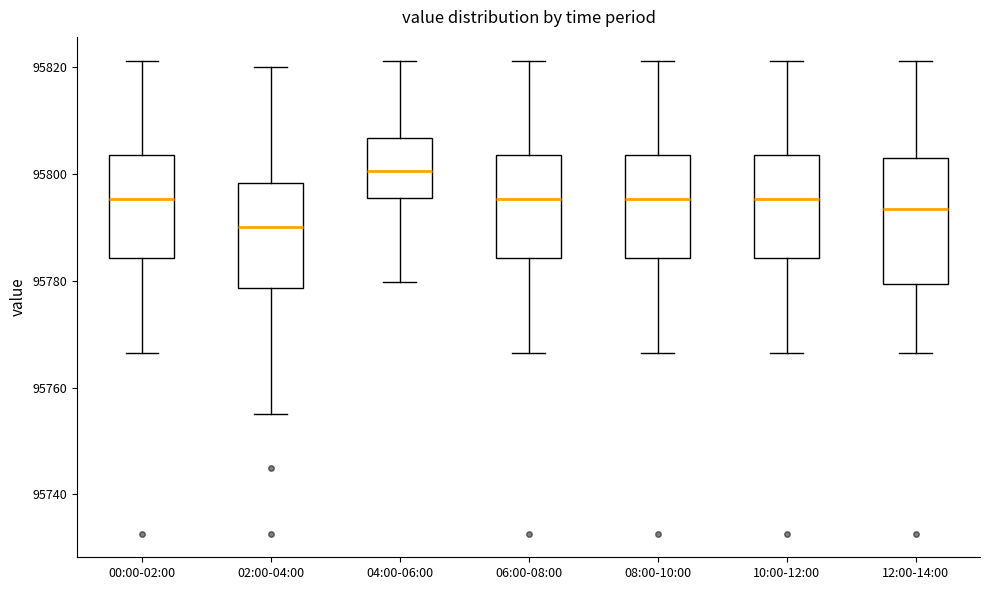

Comparing the boxes themselves (not the whiskers), which one is the tallest?

12:00-14:00